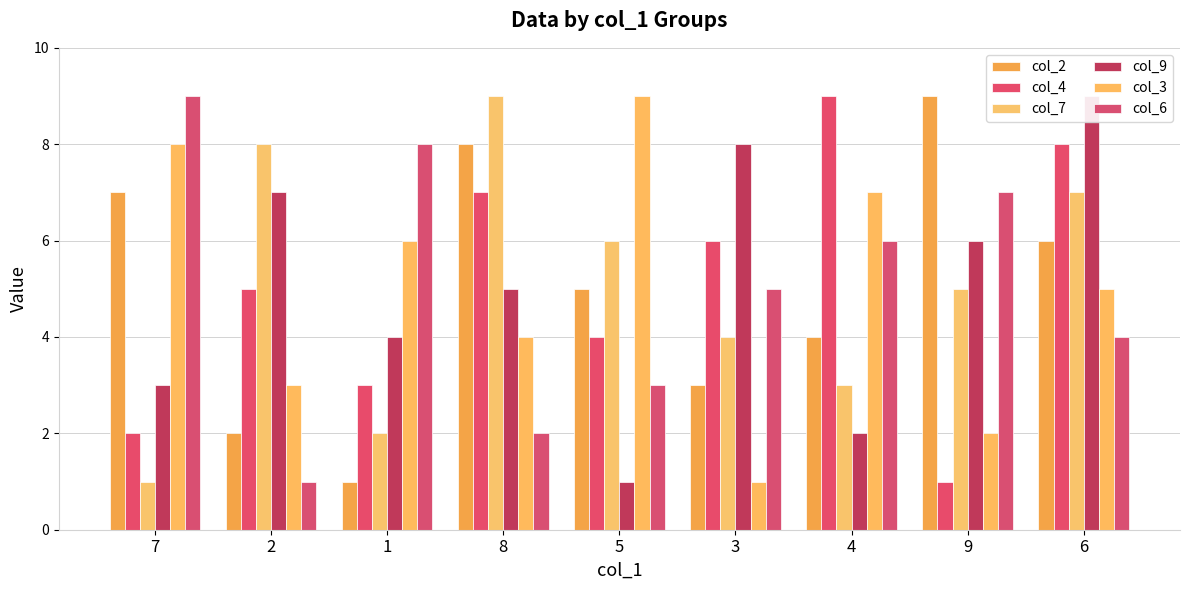

Is it true that col_9 equals 4 at 1?

True